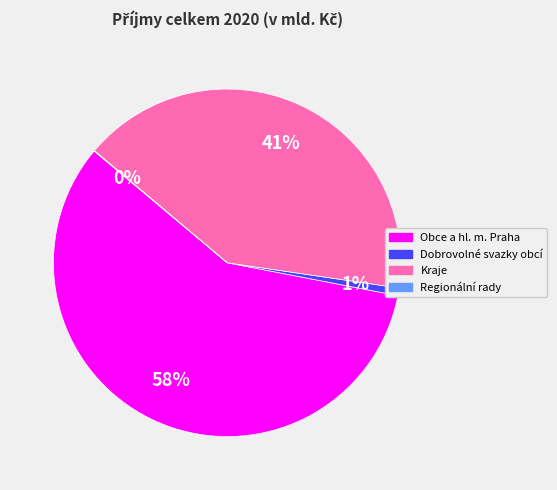

Which category has the biggest portion of the pie?

Obce a hl. m. Praha